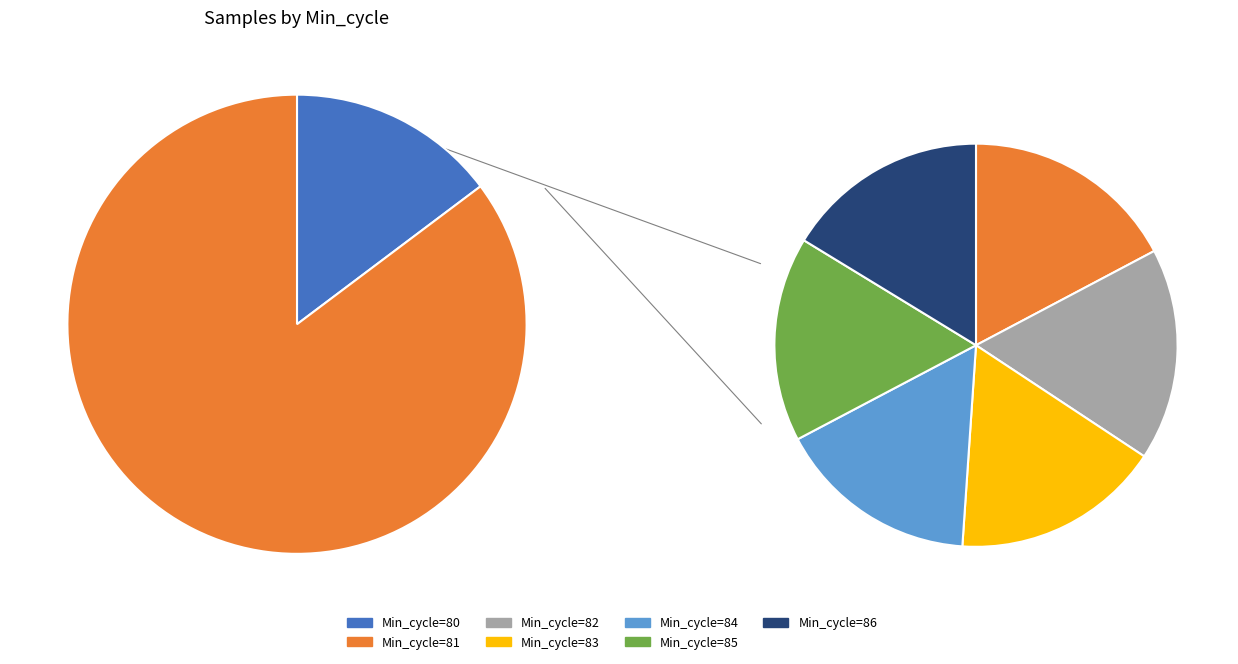

Count the number of slices in the pie.

7